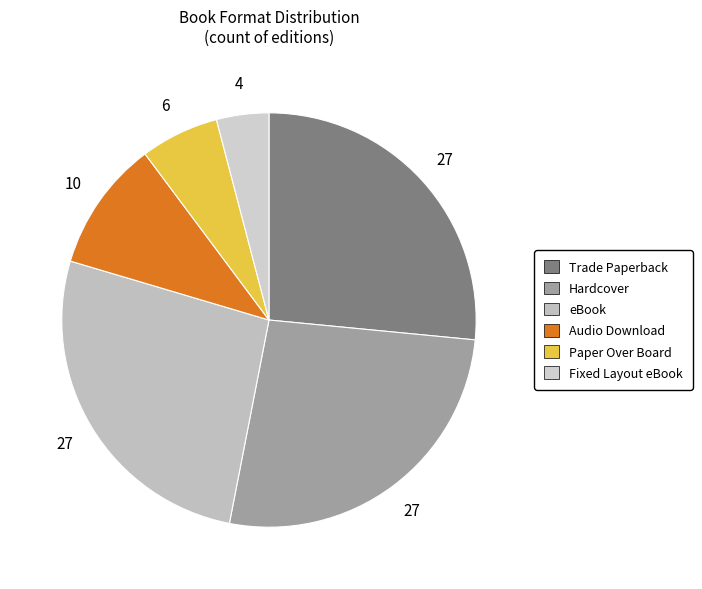

How many slices are in this pie chart?

6